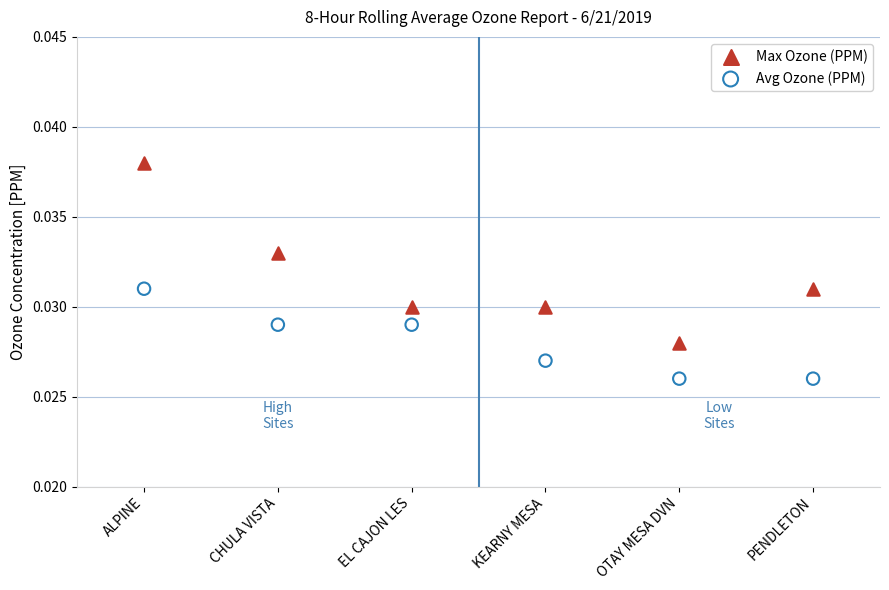

Which series reaches the minimum Y coordinate?

Avg Ozone (PPM)